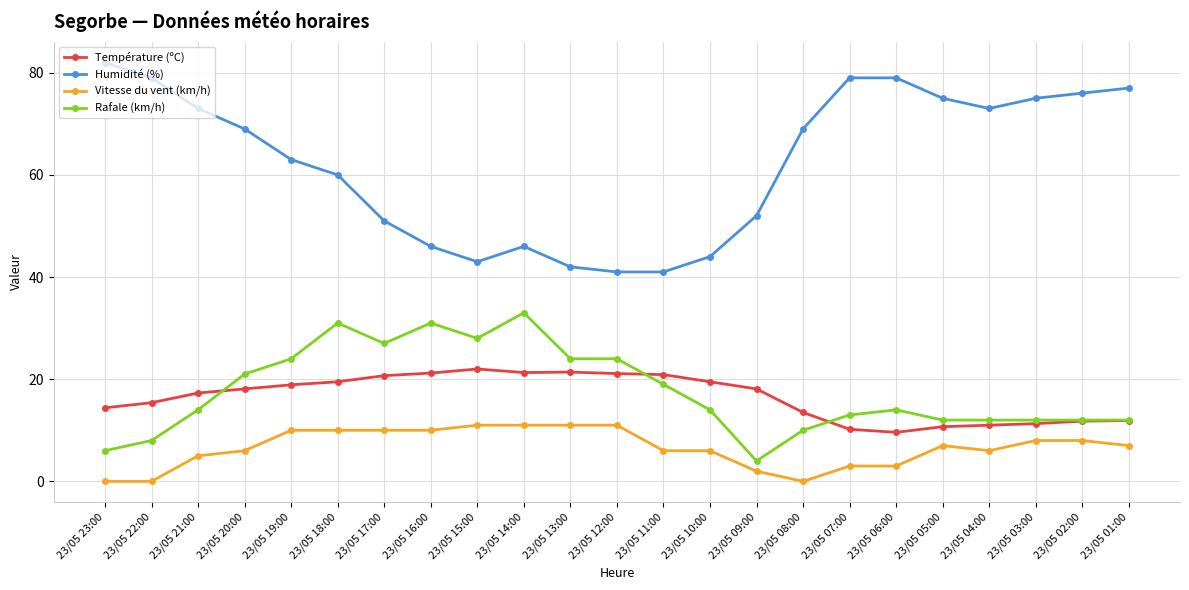

At which category does Rafale (km/h) reach its first local valley?

23/05 17:00